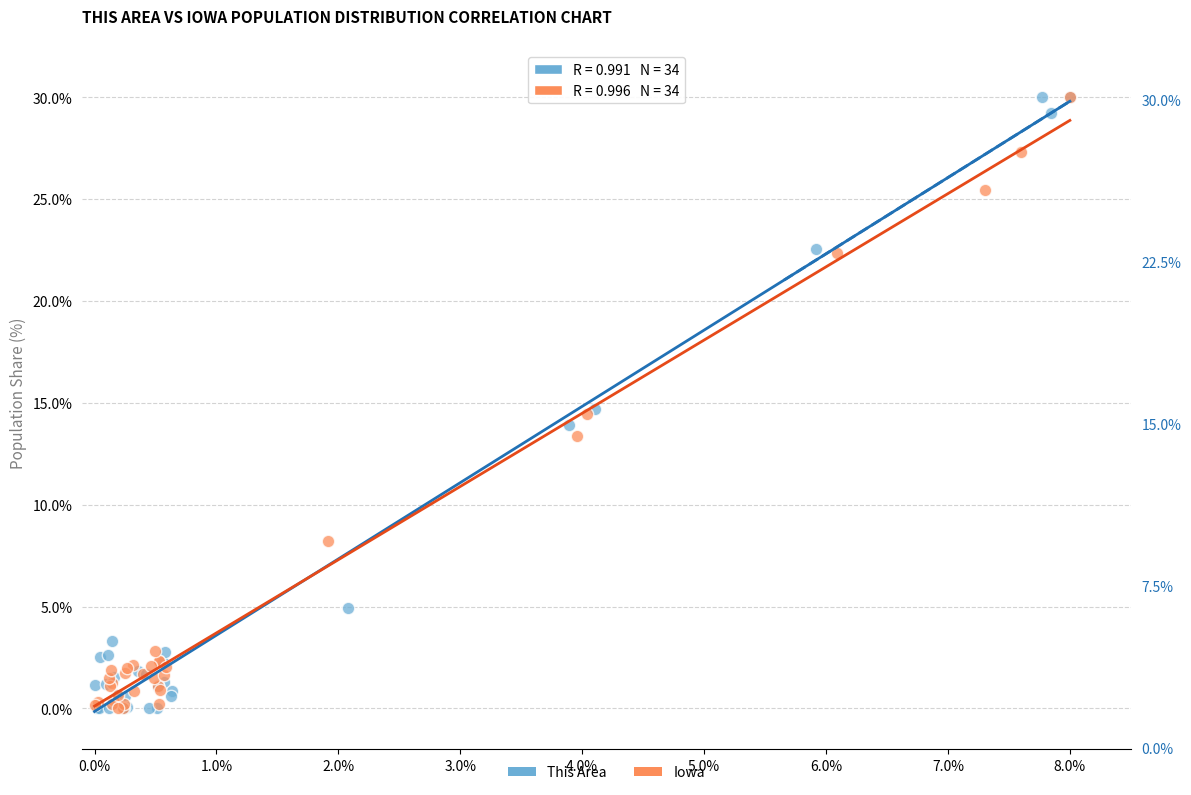

What are all the series names shown in the legend?

This Area, Iowa